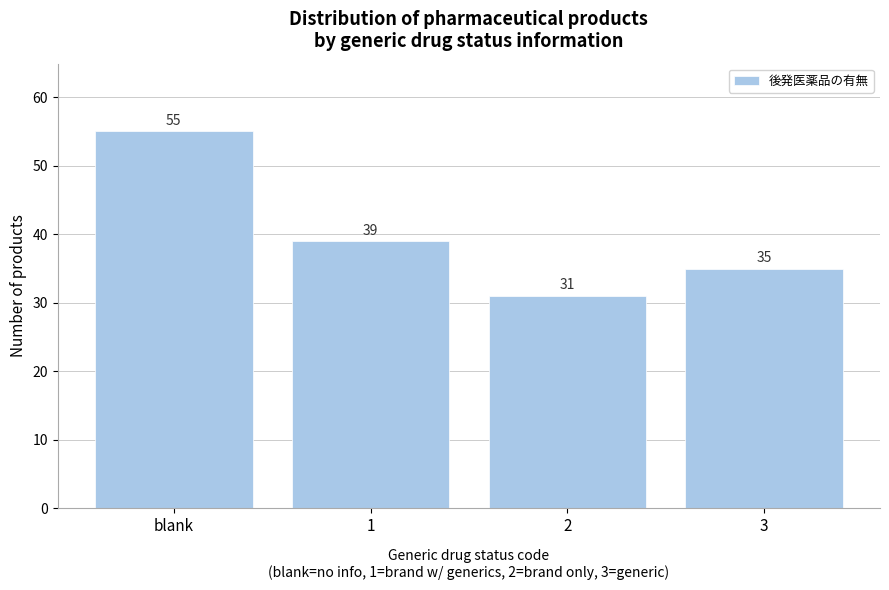

Reading left to right, extract all data points from this chart.

blank=55	1=39	2=31	3=35